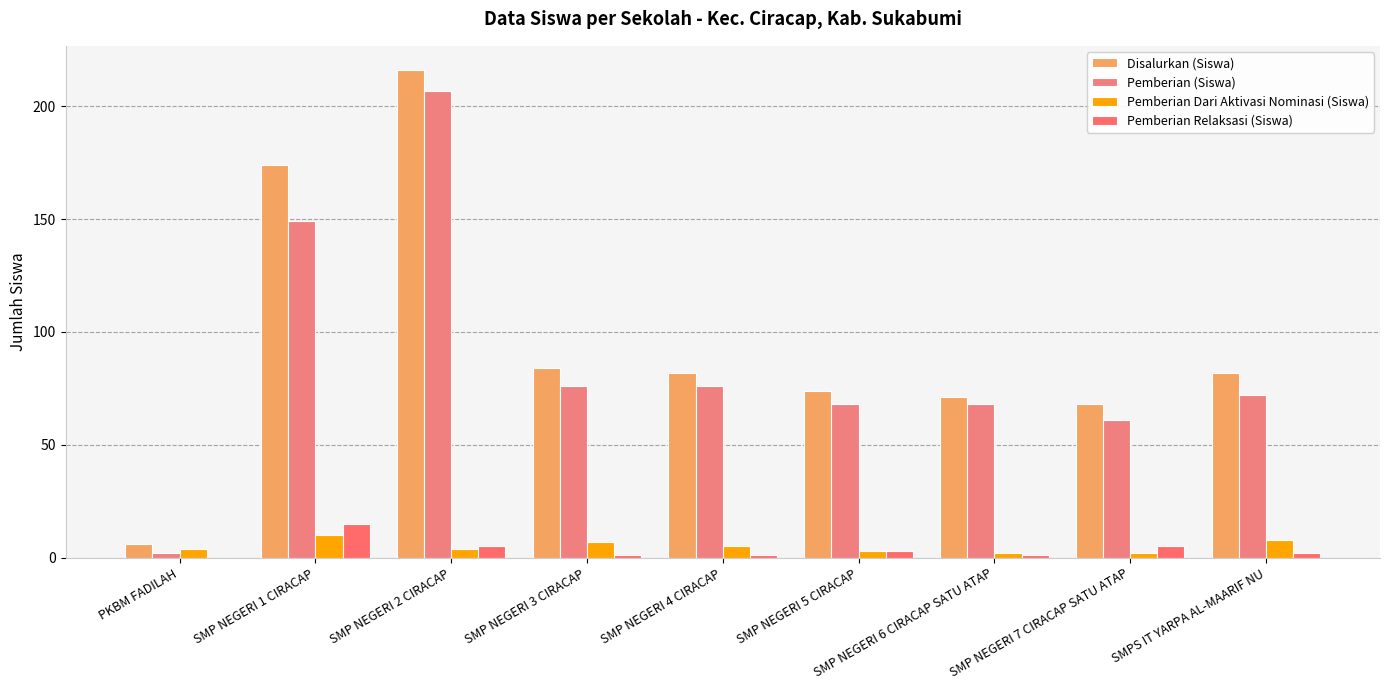

Rank the series at SMP NEGERI 7 CIRACAP SATU ATAP from highest to lowest value.

Disalurkan (Siswa), Pemberian (Siswa), Pemberian Relaksasi (Siswa), Pemberian Dari Aktivasi Nominasi (Siswa)